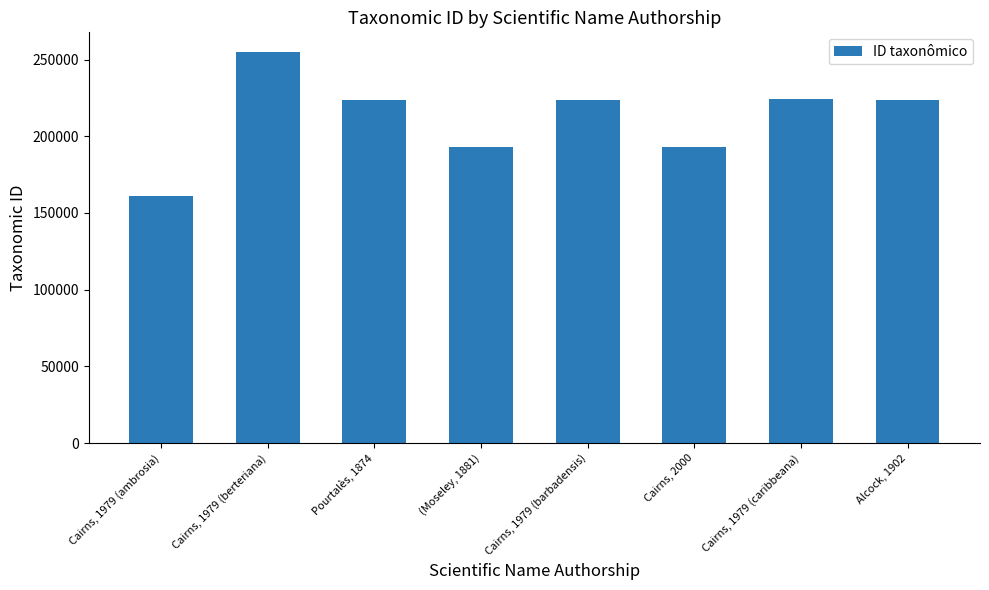

What is the sum of the values at Cairns, 1979 (ambrosia) and (Moseley, 1881)?

354029